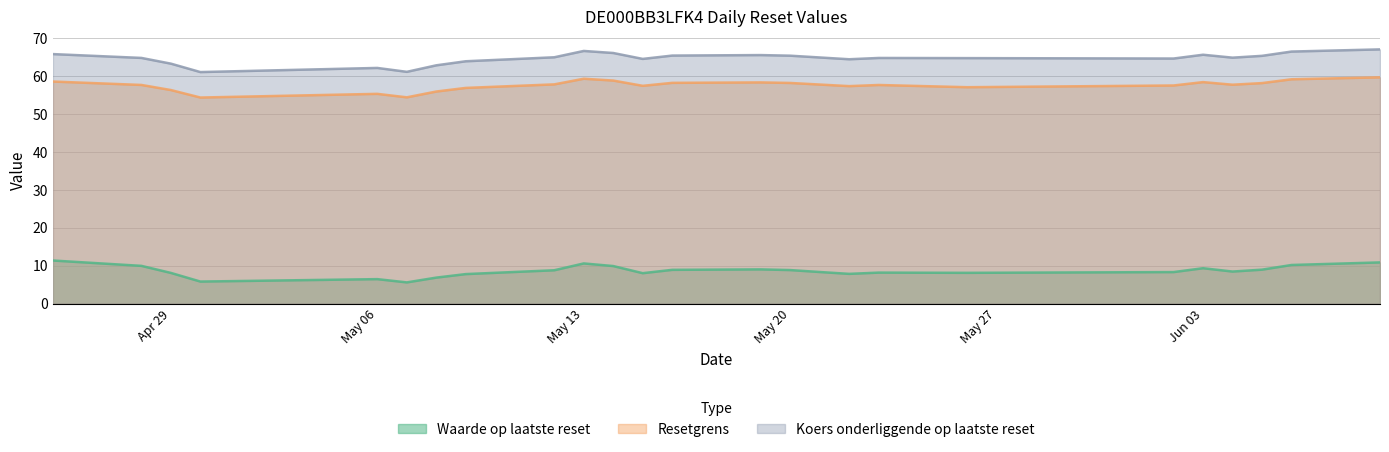

True or false: Waarde op laatste reset has a value of 2.1 at 2025-05-15.

False